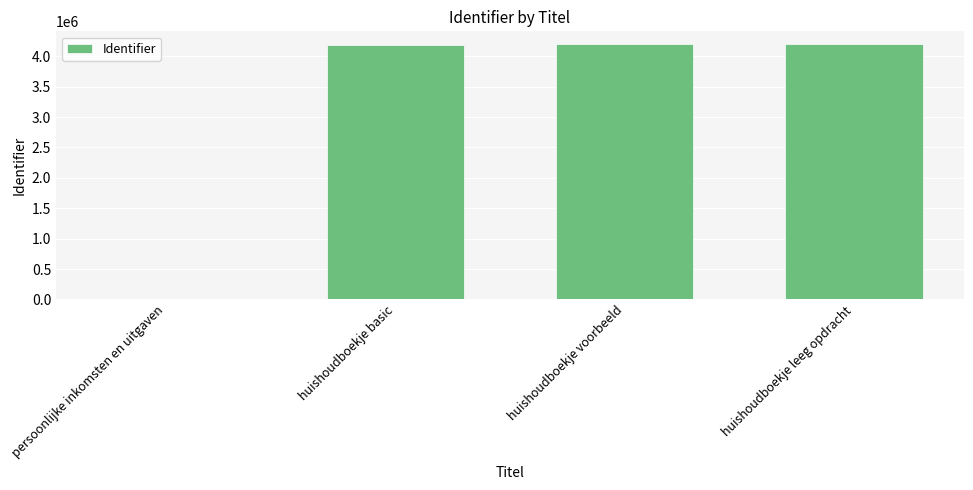

True or false: the data shows 5843089 at huishoudboekje basic.

False